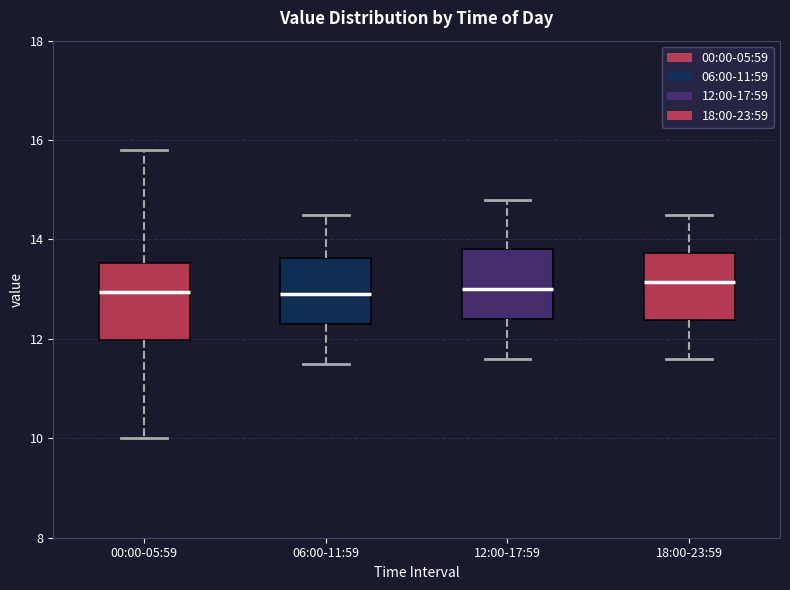

Reading left to right, read every box against the y-axis: the position of its median line, the range the box covers, and the ends of its whiskers. The values are not printed on the chart, so give them approximately, as read against the axis.

00:00-05:59: median 13.0, box 12.0 to 13.6, whiskers 10.0 to 15.8
06:00-11:59: median 13.0, box 12.4 to 13.6, whiskers 11.6 to 14.6
12:00-17:59: median 13.0, box 12.4 to 13.8, whiskers 11.6 to 14.8
18:00-23:59: median 13.2, box 12.4 to 13.8, whiskers 11.6 to 14.6